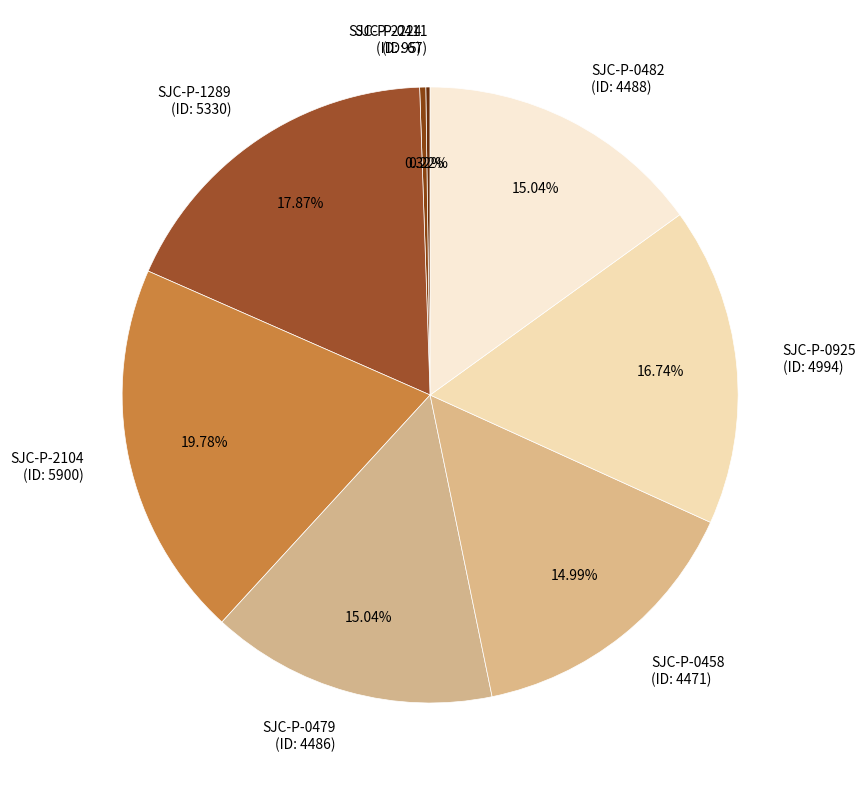

To the nearest percent, what is the average slice percentage?

12%